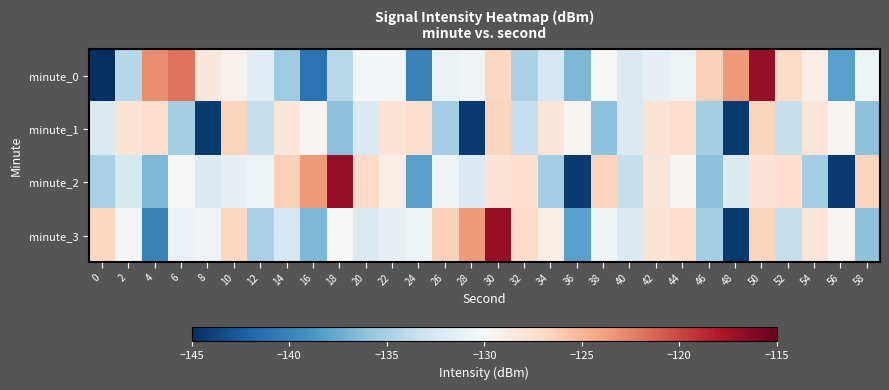

Rank the series at 0 from highest to lowest value.

minute_3, minute_1, minute_2, minute_0